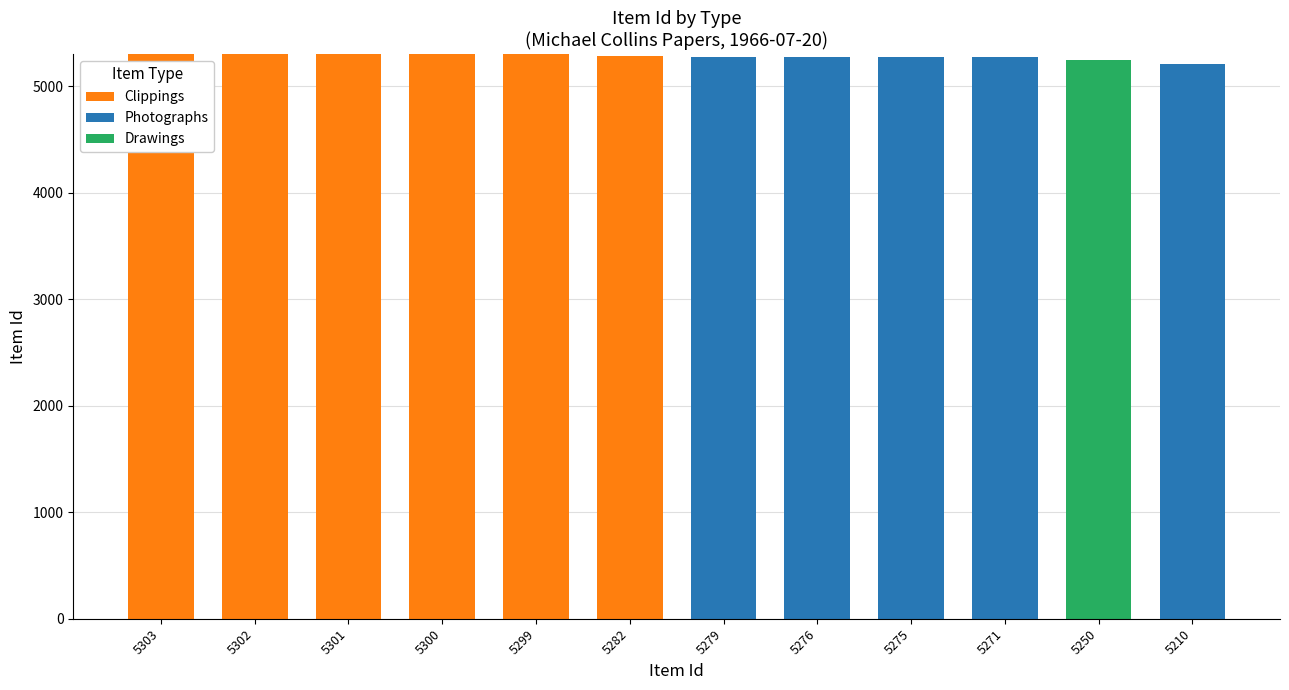

Is it true that Clippings equals 8294 at 5302?

False